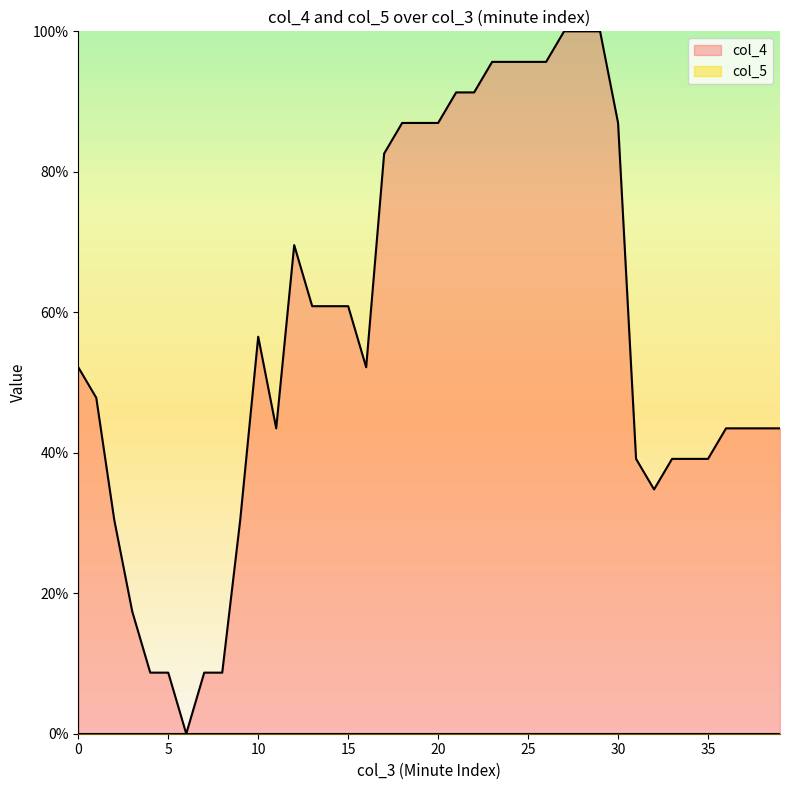

List the labels in order of value, smallest first.

6, 4, 5, 7, 8, 3, 2, 9, 32, 31, 33, 34, 35, 11, 36, 37, 38, 39, 1, 0, 16, 10, 13, 14, 15, 12, 17, 18, 19, 20, 30, 21, 22, 23, 24, 25, 26, 27, 28, 29